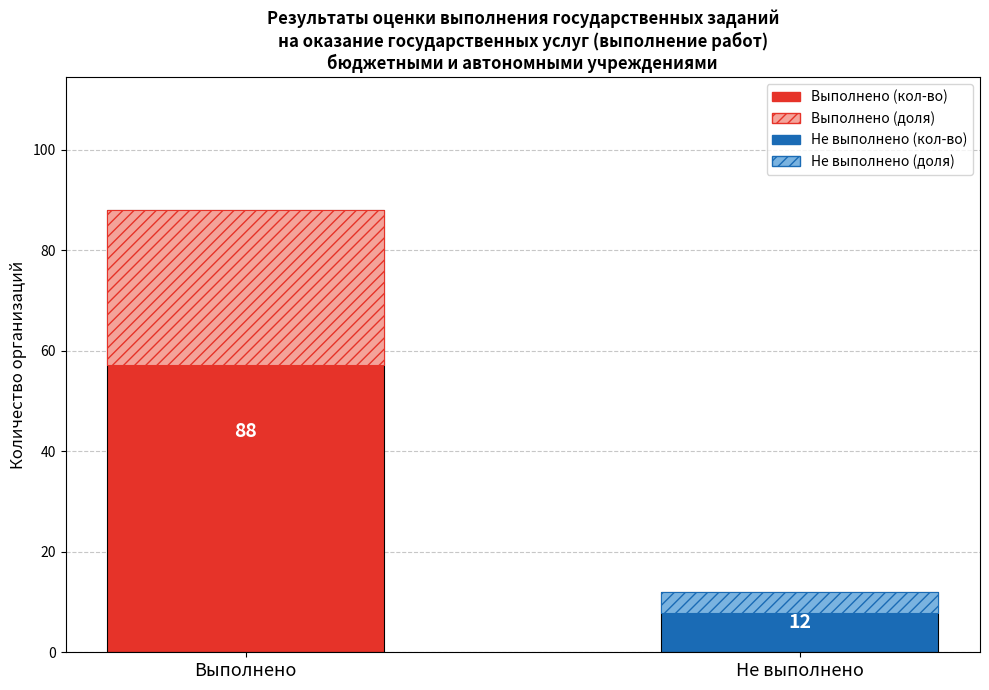

The value of Количество организаций at Не выполнено is 5.3. True or false?

False